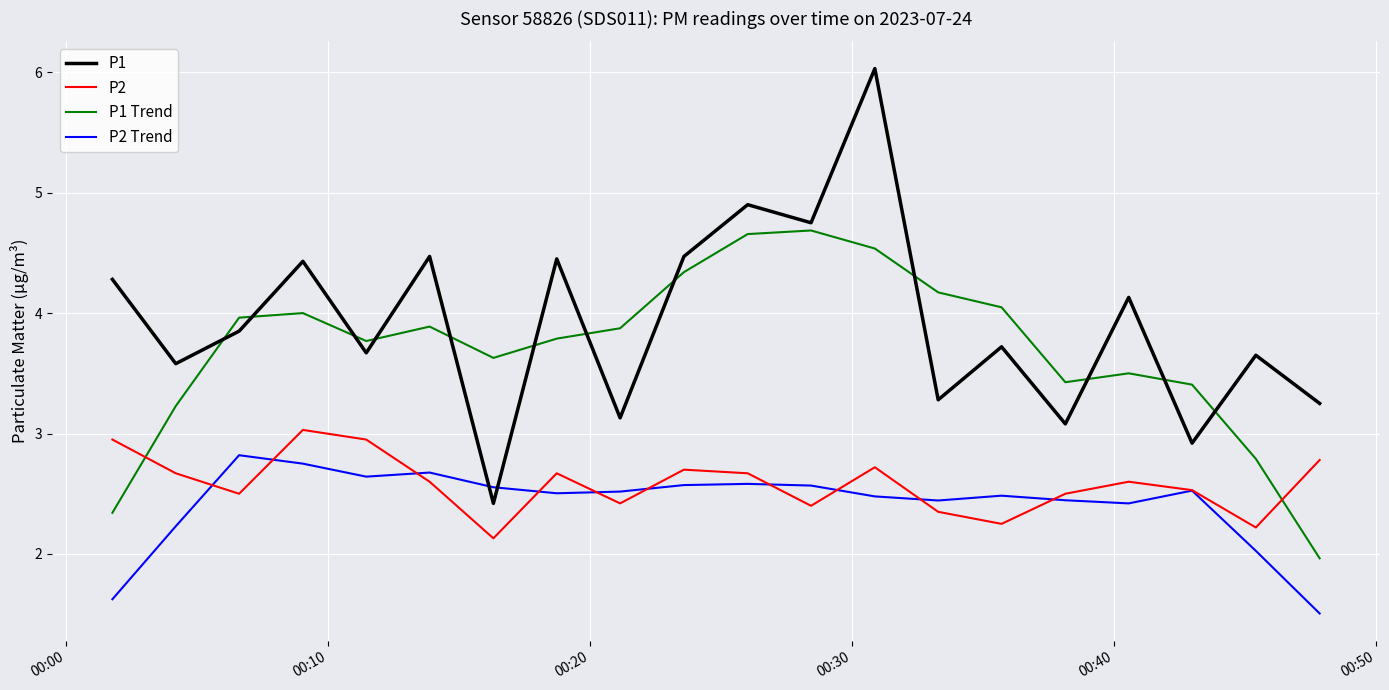

True or false: P1 and P2 cross at least once.

False